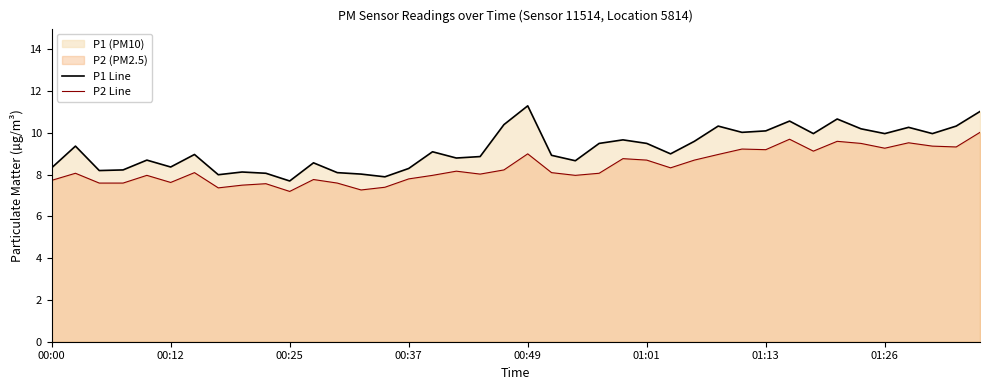

True or false: P2 Line and P1 Line intersect in this chart.

False